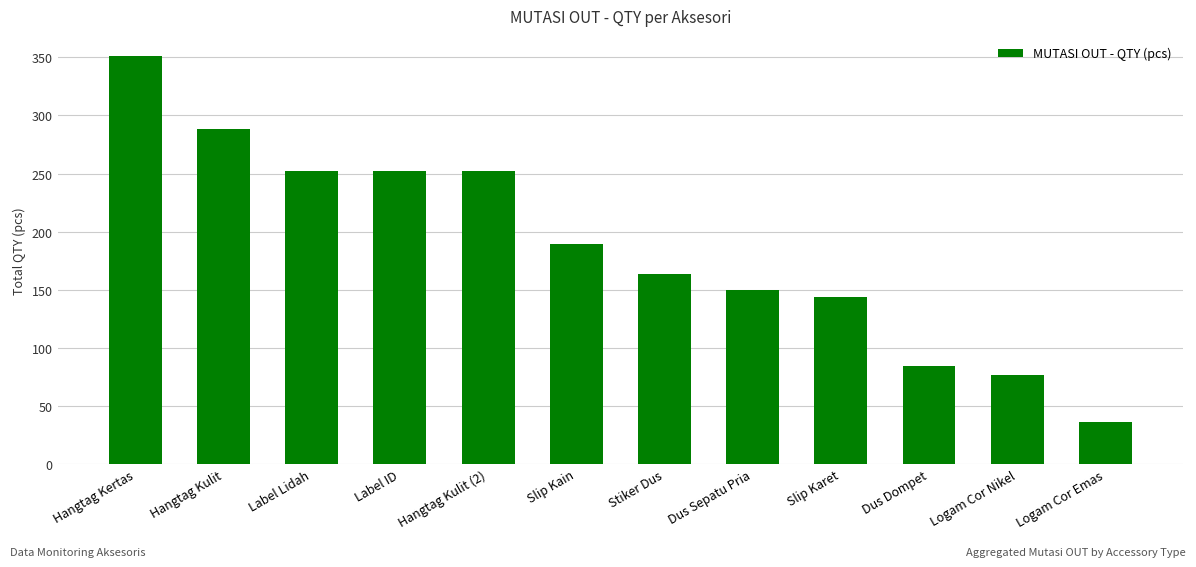

At which category does the chart reach its minimum across all series?

Logam Cor Emas